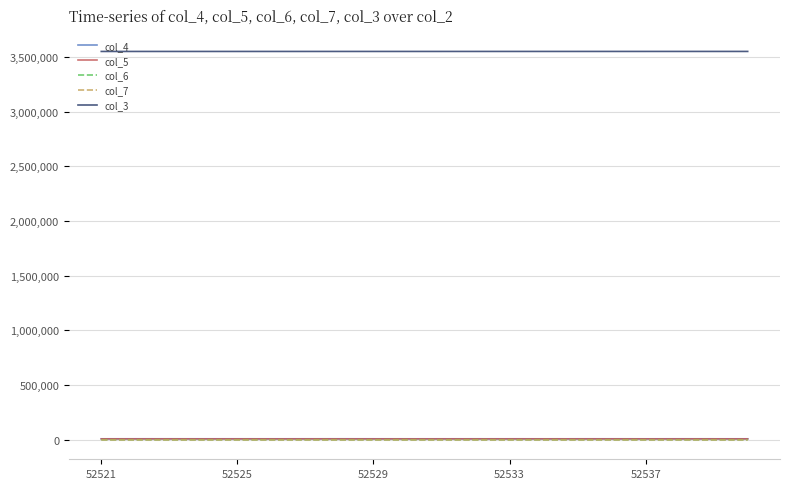

What is the difference between the maximum and minimum values in the col_4 series?

550